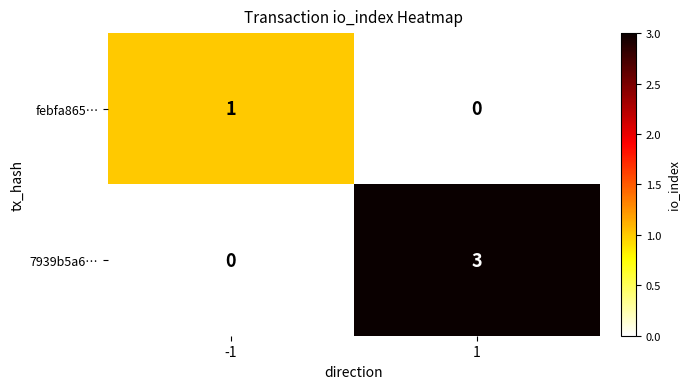

What is the greatest value displayed?

3